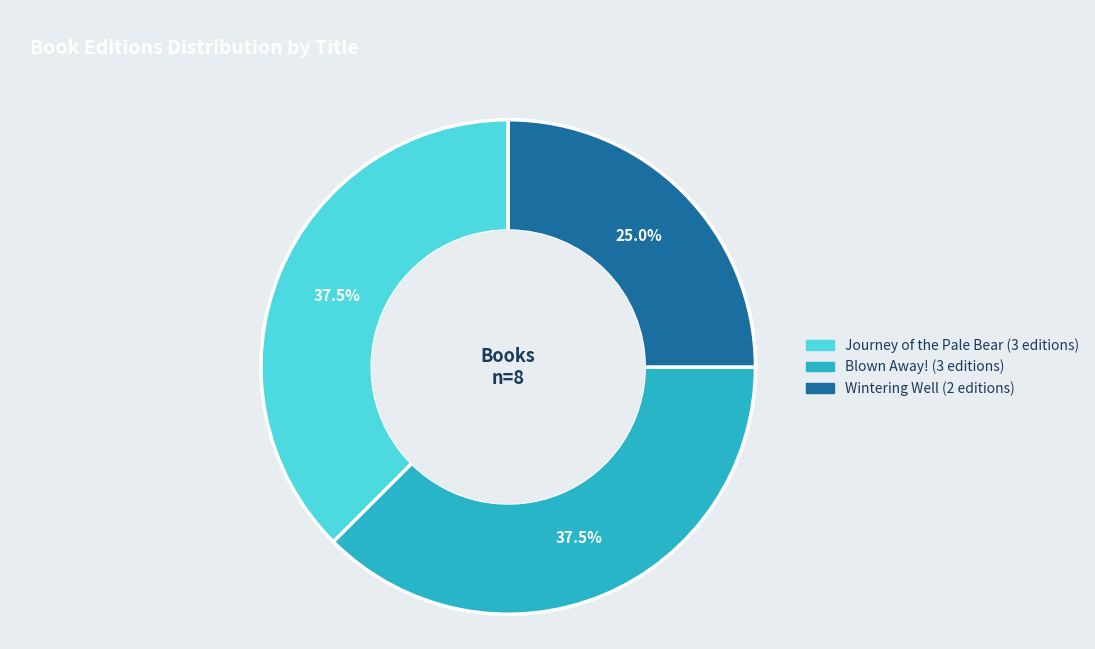

Between Wintering Well and Blown Away!, which is larger?

Blown Away!